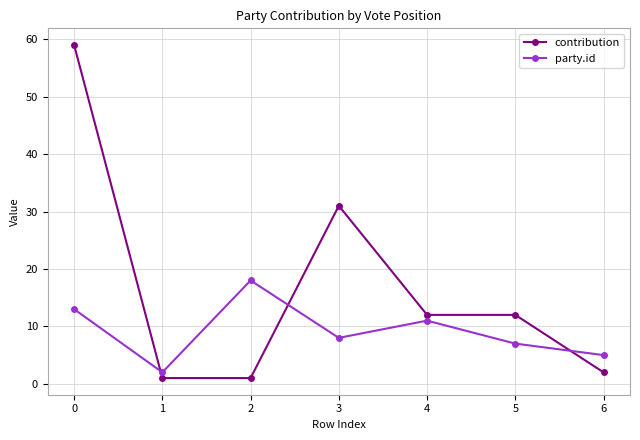

Is the value of party.id at 4 greater than the value of contribution at 1?

Yes